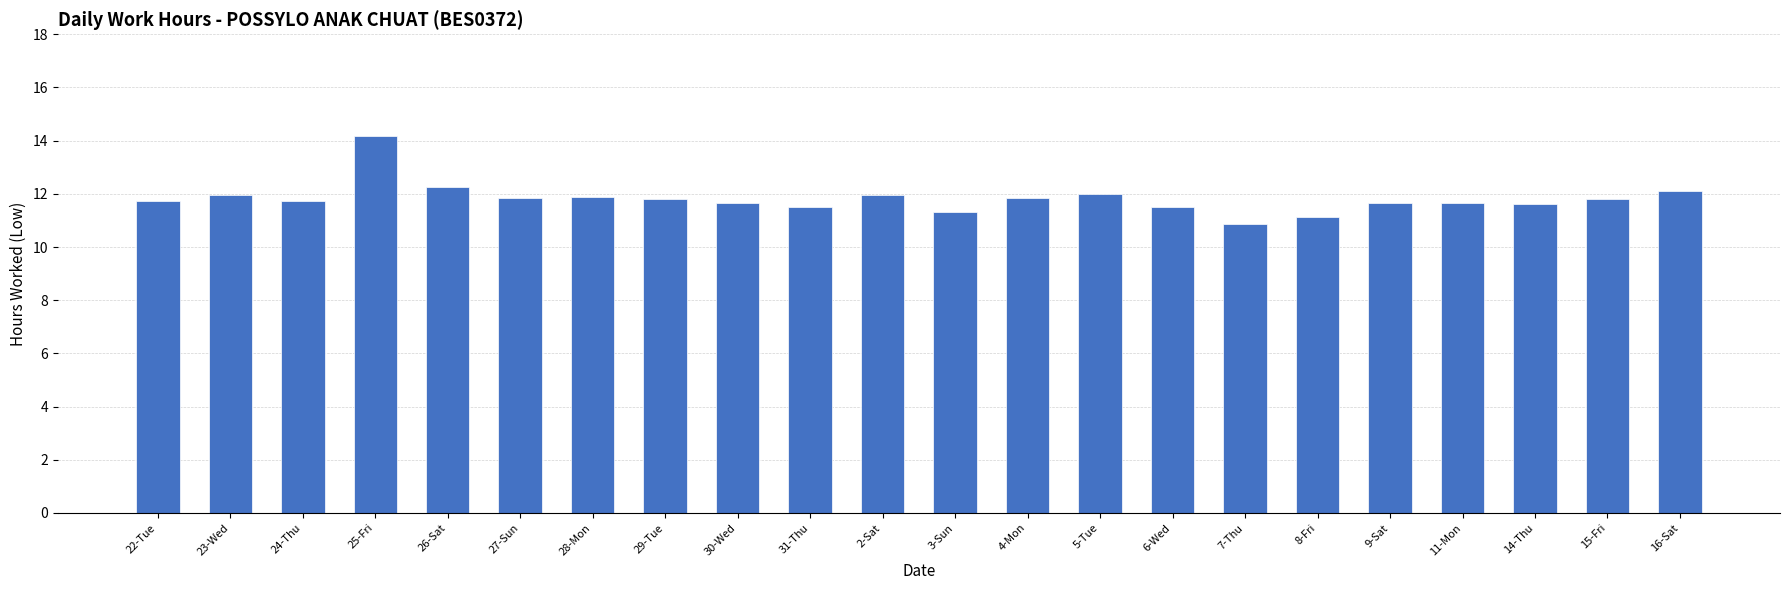

What is the difference between the values at 7-Thu and 2-Sat?

1.1